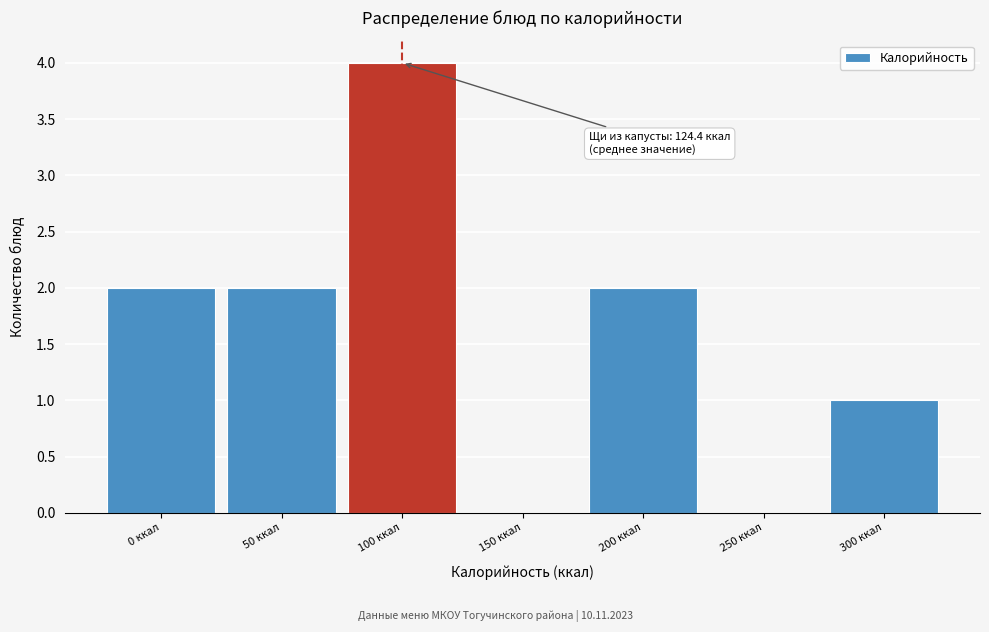

Reading left to right, extract all data points from this chart.

0 ккал=2	50 ккал=2	100 ккал=4	150 ккал=0	200 ккал=2	250 ккал=0	300 ккал=1